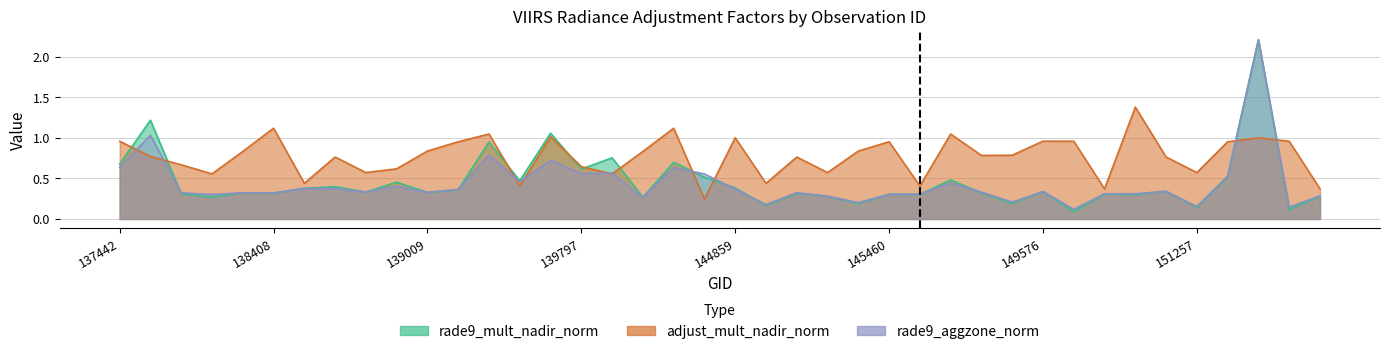

Reading left to right, extract all data points from this chart.

rade9_mult_nadir_norm: 137442=0.7	137631=1.2	137822=0.3	138010=0.3	138022=0.3	138408=0.3	138615=0.4	138796=0.4	138809=0.3	138994=0.5	139009=0.3	139201=0.4	139587=1.0	139602=0.5	139783=1.1	139797=0.6	144246=0.8	144263=0.3	144659=0.7	144673=0.5	144859=0.4	144874=0.2	145054=0.3	145068=0.3	145266=0.2	145460=0.3	145856=0.3	148978=0.5	149370=0.3	149385=0.2	149576=0.3	149944=0.1	149958=0.3	150700=0.3	151244=0.3	151257=0.1	154446=0.5	155595=2.2	155777=0.1	155789=0.3
adjust_mult_nadir_norm: 137442=1.0	137631=0.8	137822=0.7	138010=0.6	138022=0.8	138408=1.1	138615=0.4	138796=0.8	138809=0.6	138994=0.6	139009=0.8	139201=1.0	139587=1.0	139602=0.4	139783=1.0	139797=0.6	144246=0.6	144263=0.8	144659=1.1	144673=0.2	144859=1.0	144874=0.4	145054=0.8	145068=0.6	145266=0.8	145460=1.0	145856=0.4	148978=1.0	149370=0.8	149385=0.8	149576=1.0	149944=1.0	149958=0.4	150700=1.4	151244=0.8	151257=0.6	154446=1.0	155595=1.0	155777=1.0	155789=0.4
rade9_aggzone_norm: 137442=0.6	137631=1.0	137822=0.3	138010=0.3	138022=0.3	138408=0.3	138615=0.4	138796=0.4	138809=0.3	138994=0.4	139009=0.3	139201=0.4	139587=0.8	139602=0.5	139783=0.7	139797=0.6	144246=0.6	144263=0.3	144659=0.6	144673=0.6	144859=0.4	144874=0.2	145054=0.3	145068=0.3	145266=0.2	145460=0.3	145856=0.3	148978=0.4	149370=0.3	149385=0.2	149576=0.3	149944=0.1	149958=0.3	150700=0.3	151244=0.3	151257=0.2	154446=0.5	155595=2.2	155777=0.1	155789=0.3